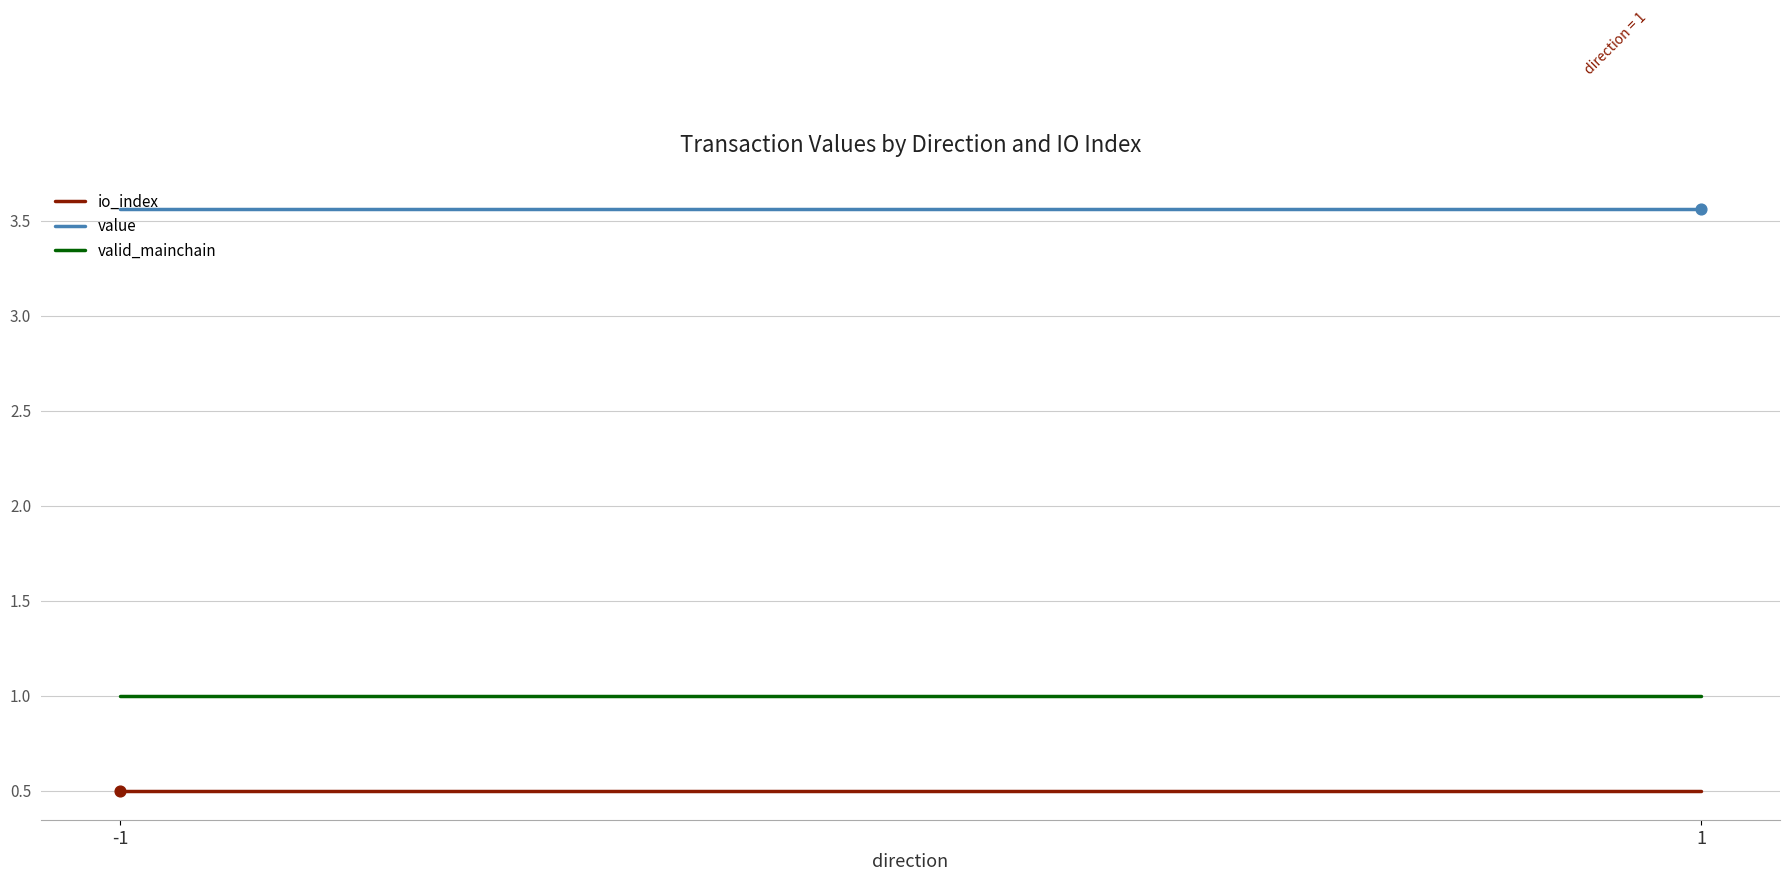

Which series has the largest total across all categories?

value